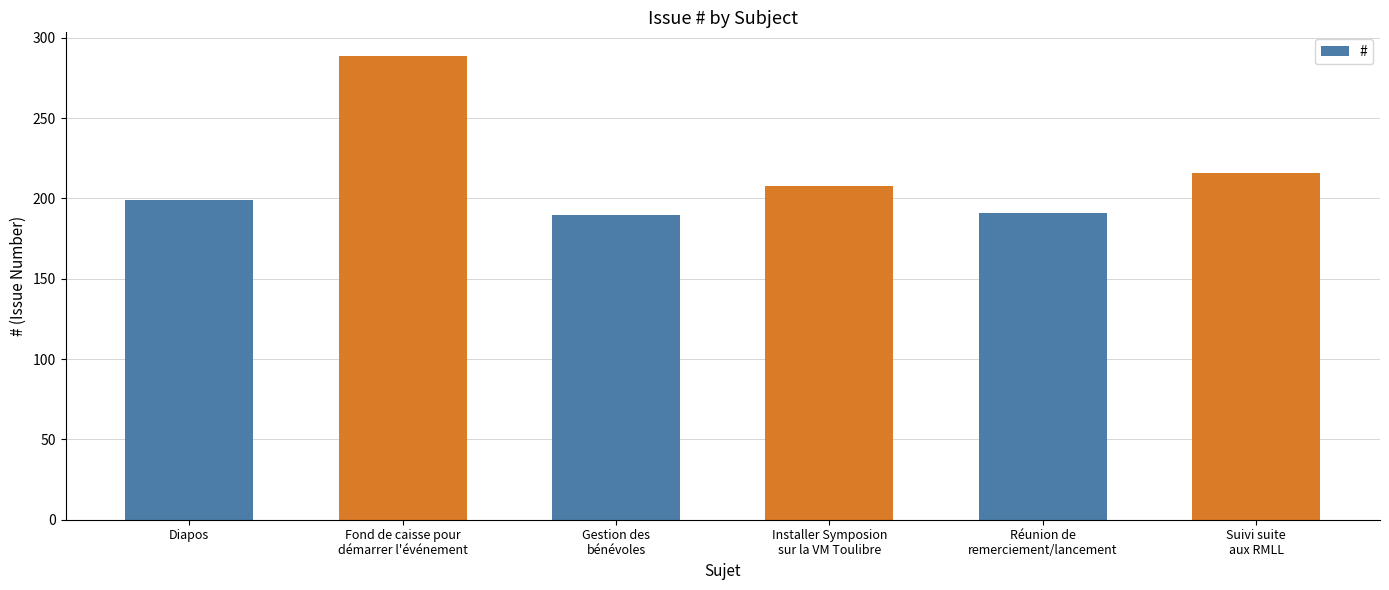

Approximately how many times larger is the value at Suivi suite
aux RMLL compared to Fond de caisse pour
démarrer l'événement?

0.7